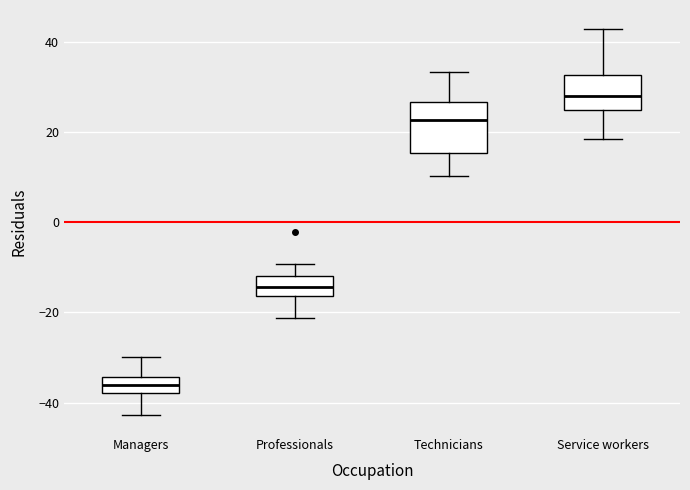

Which box is the tallest, from its lower edge to its upper edge?

Technicians